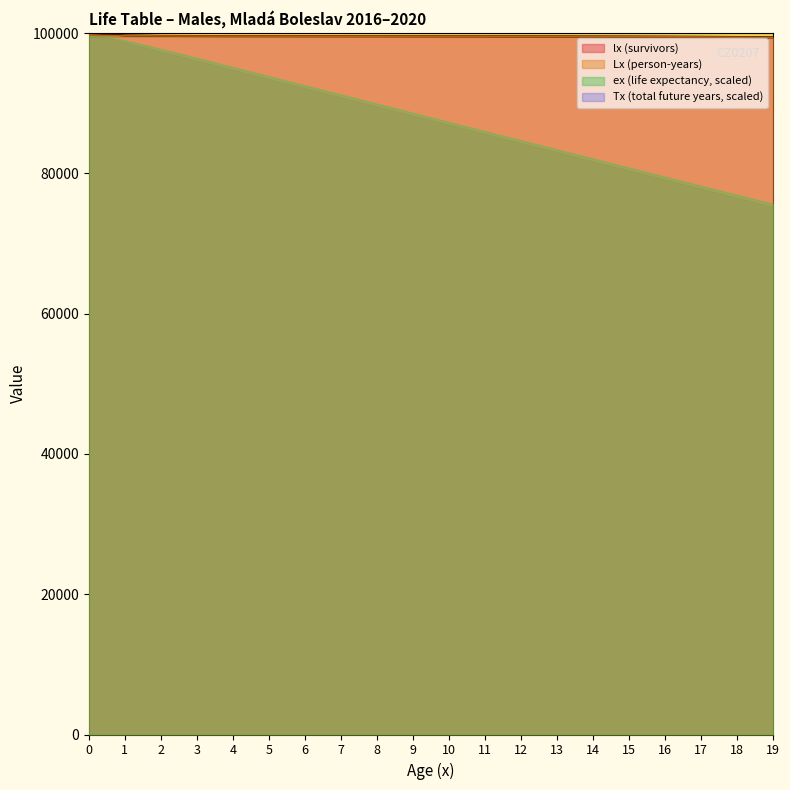

Is it true that lx equals 99686.6 at 1?

True